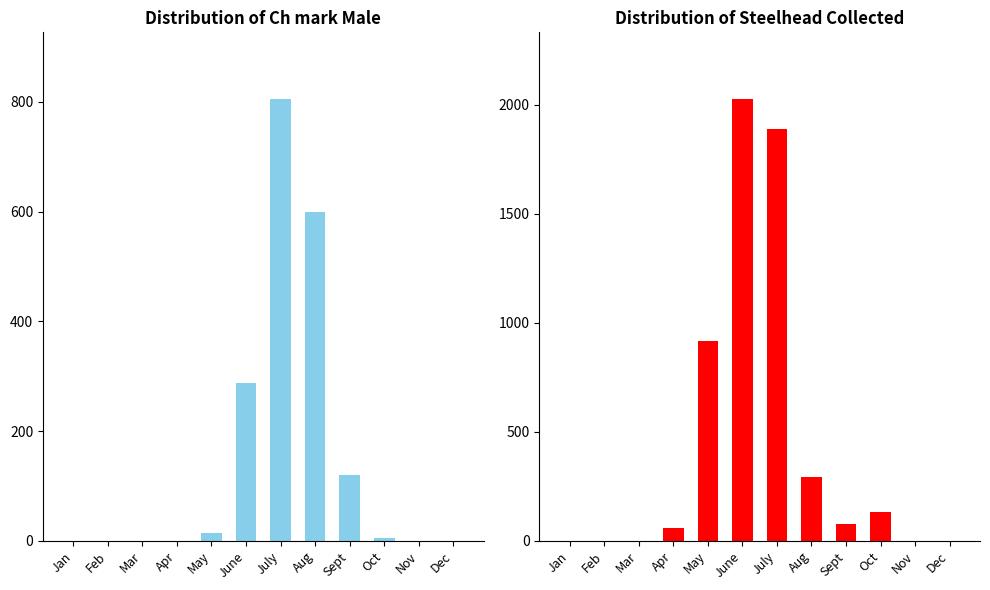

At how many categories does at least one series exceed 91?

6